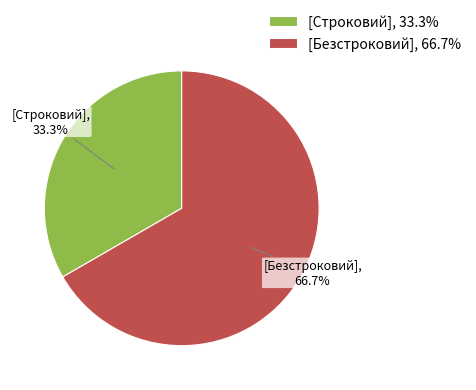

How much of the chart is everything except [Безстроковий], 66.7%?

33.3%